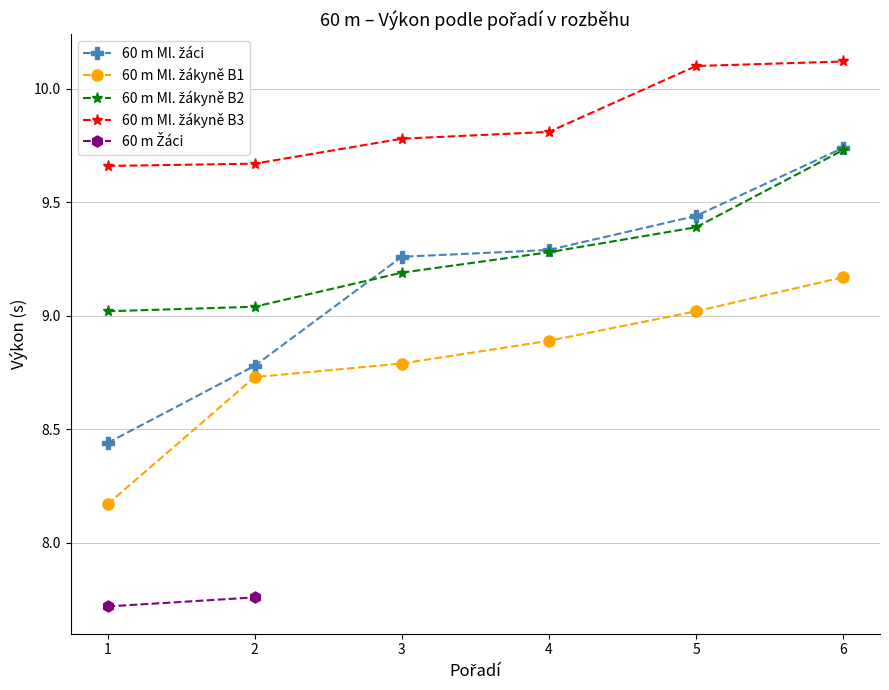

True or false: 60 m Ml. žákyně B3 has a value of 10.1 at 6.

True